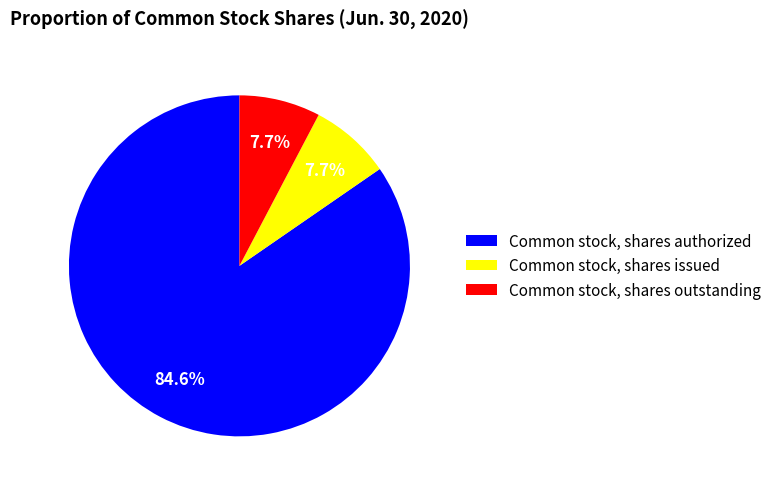

How many slices are in this pie chart?

3